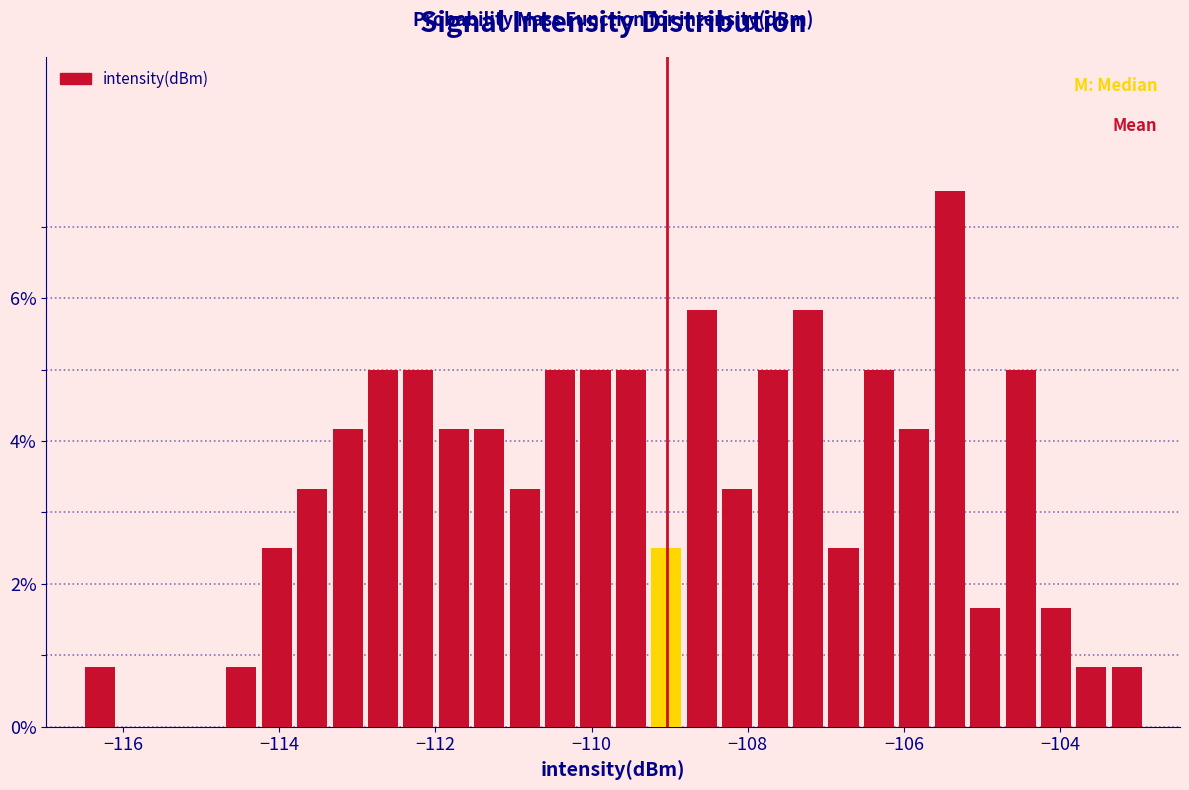

Around what value on the x-axis is the tallest bar? Give the approximate position of its centre, as read against the axis.

-105.4